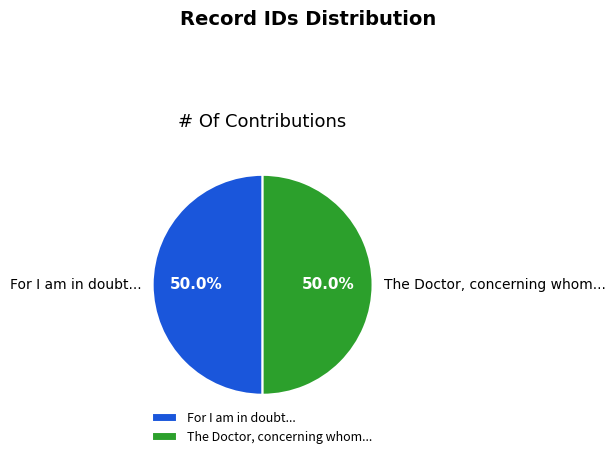

What percentage is NOT represented by For I am in doubt...?

50.0%